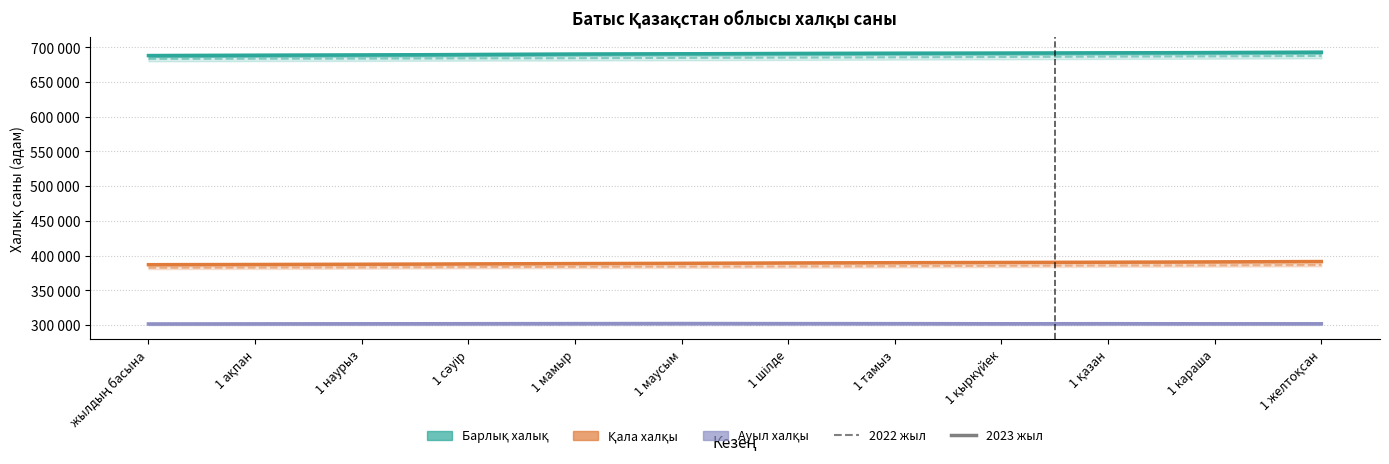

Is it true that Қала халқы 2022 equals 571049 at 1 шілде?

False